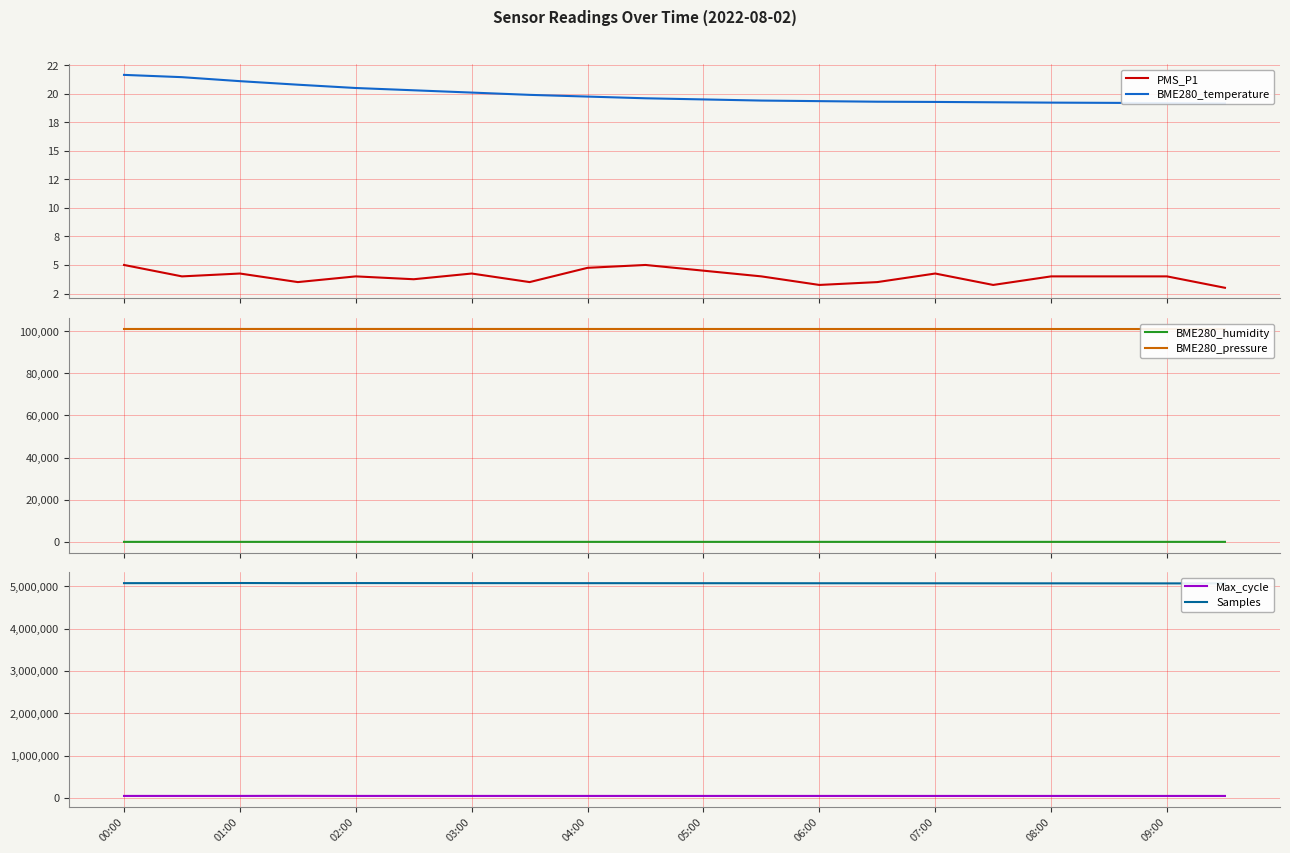

What is the value of the PMS_P1 point at the 1st from the left?

5.0